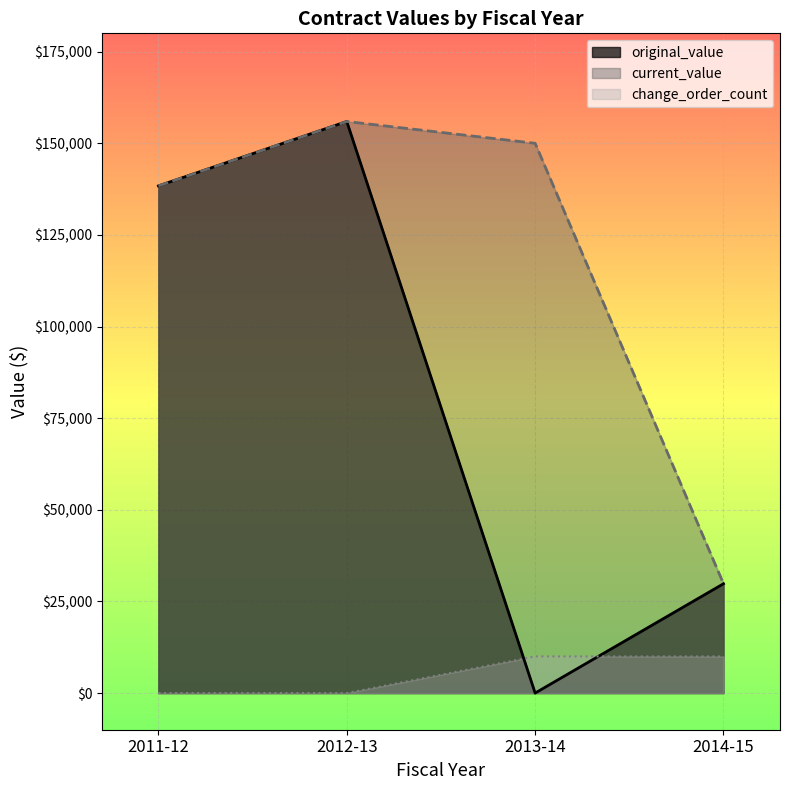

Is the value of original_value at 2011-12 greater than the value of change_order_count at 2011-12?

Yes